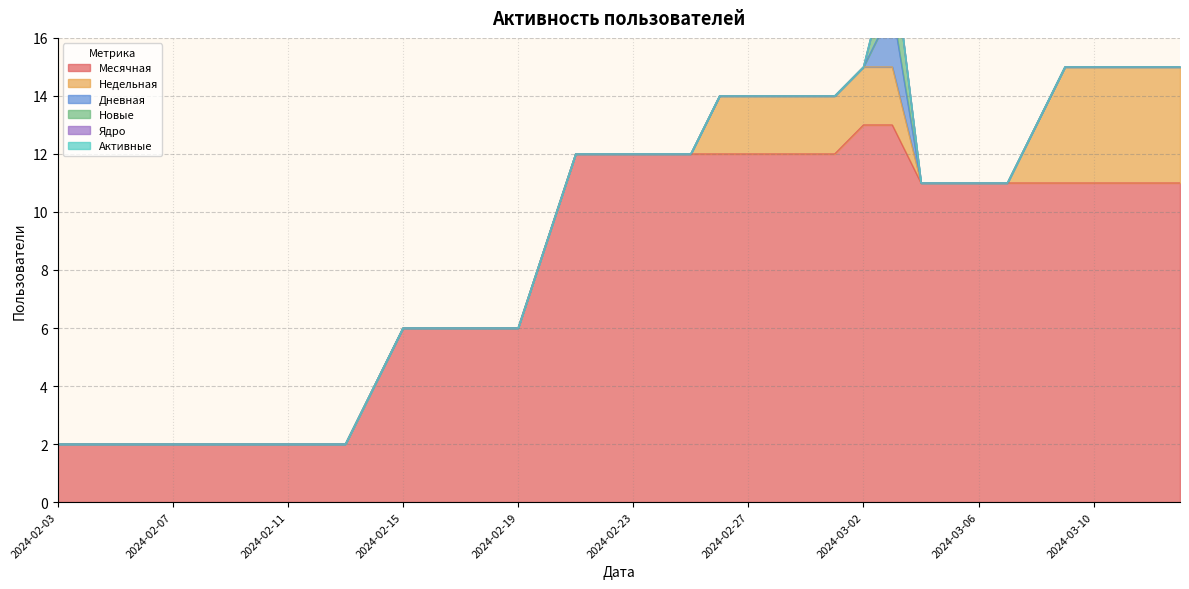

What position from the left is 2024-02-09?

7